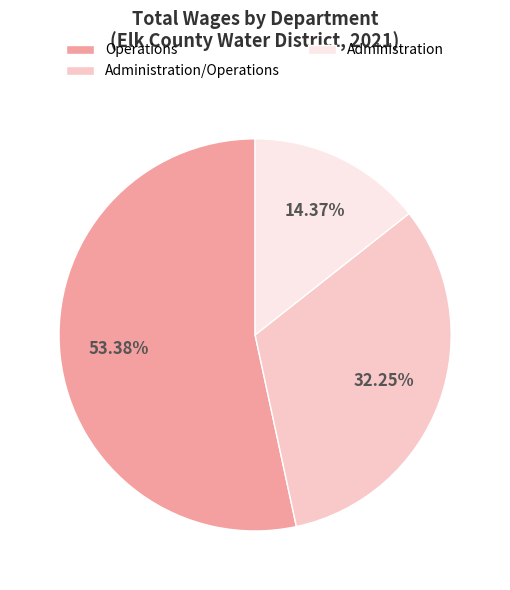

Which category has the smallest portion of the pie?

Administration